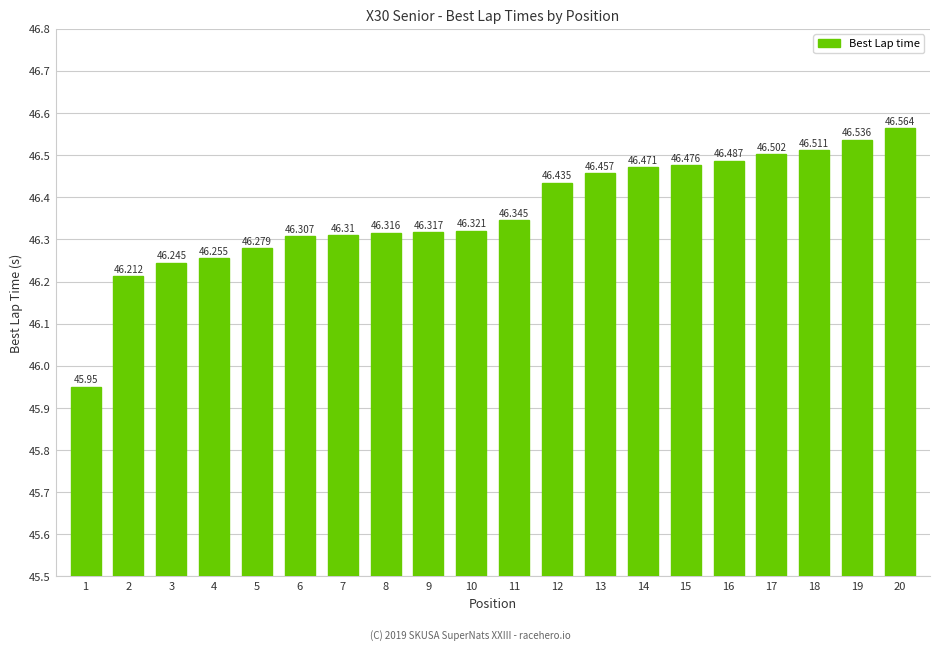

Count the number of data series in this chart.

1